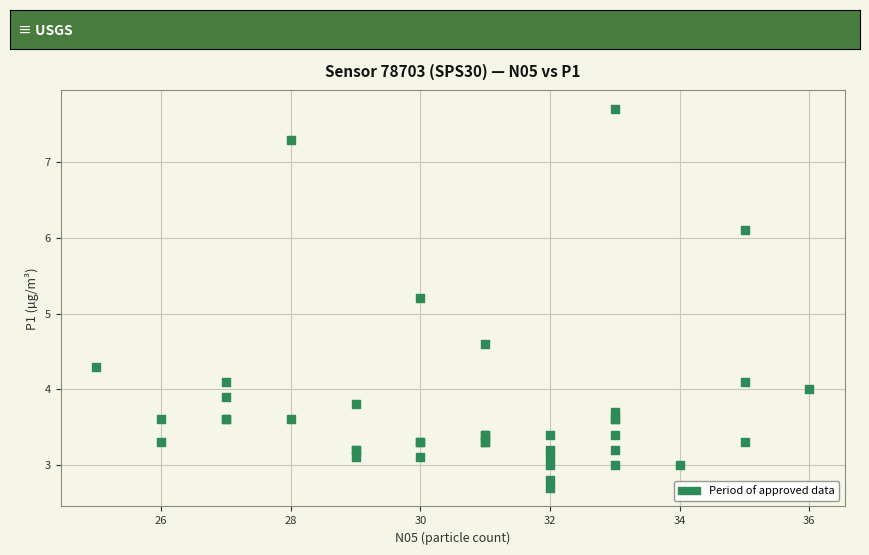

What Y value in the scatter plot is closest to 5?

5.2